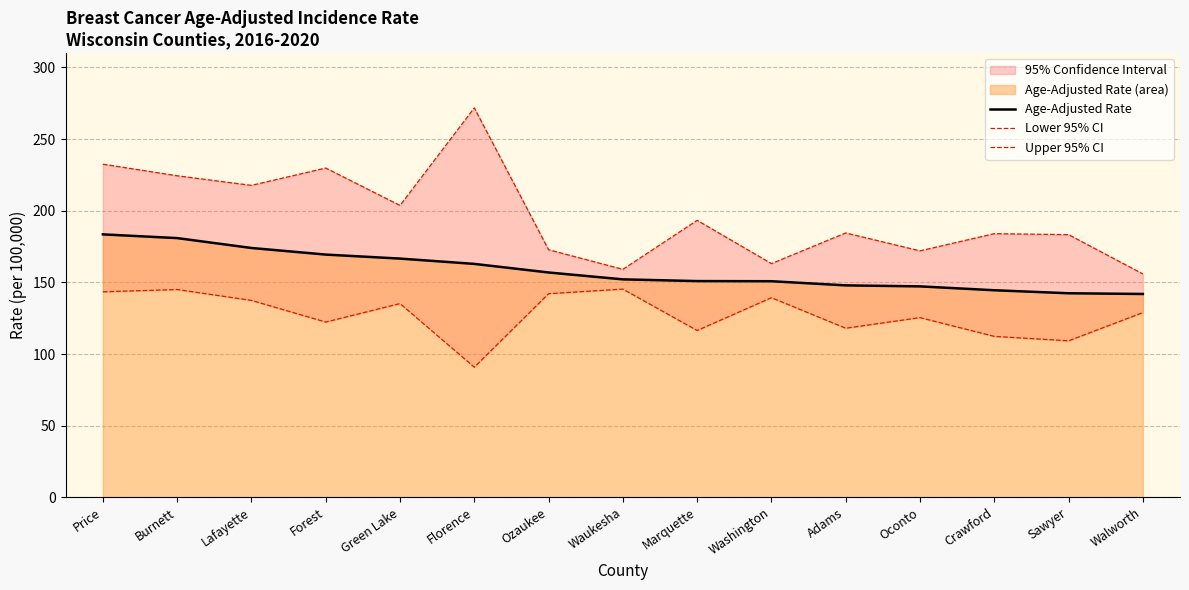

Read the Age-Adjusted Rate value at Florence.

162.9